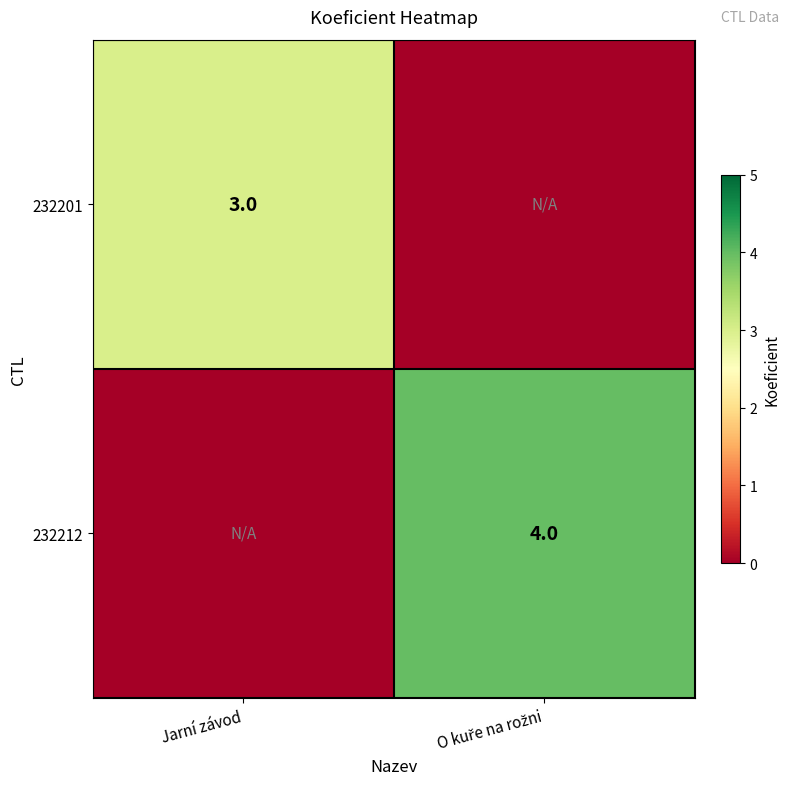

The value of 232201 at Jarní závod is 4. True or false?

False